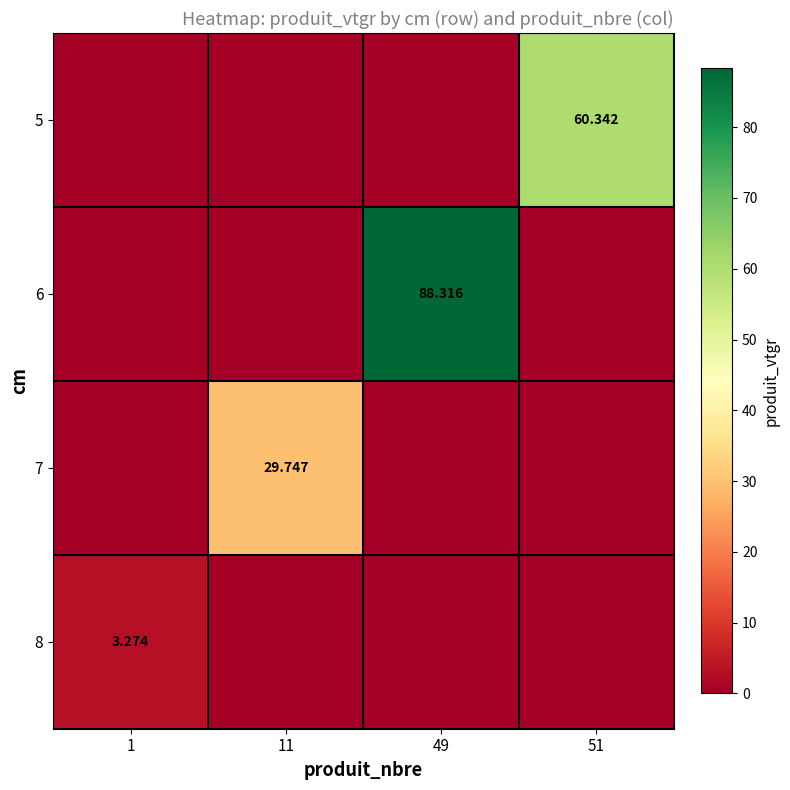

Between 49 and 11, which is larger?

49